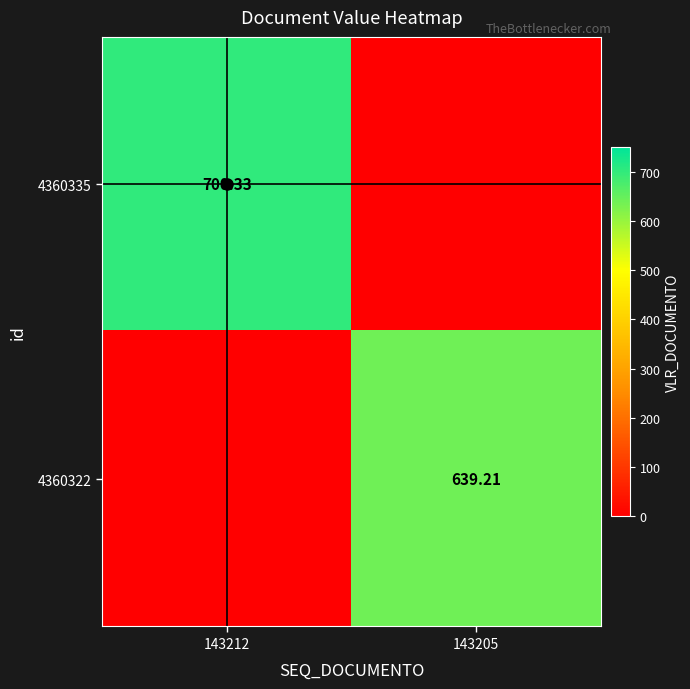

How many distinct data groups are displayed?

2